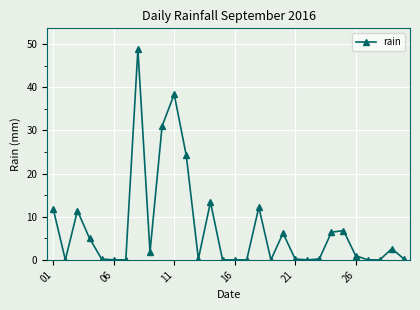

True or false: there are more than 2 points higher than both neighbors.

True